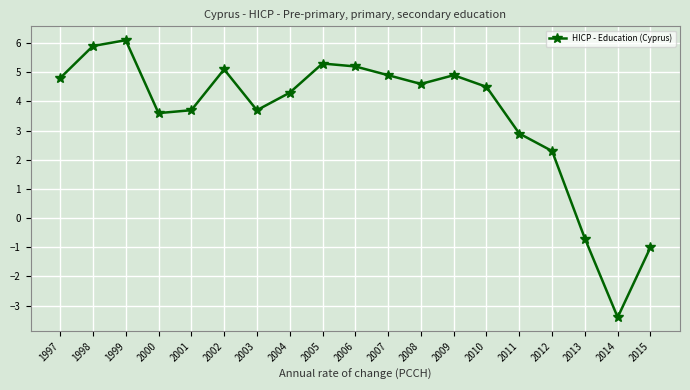

At which label is the value closest to 1?

2012